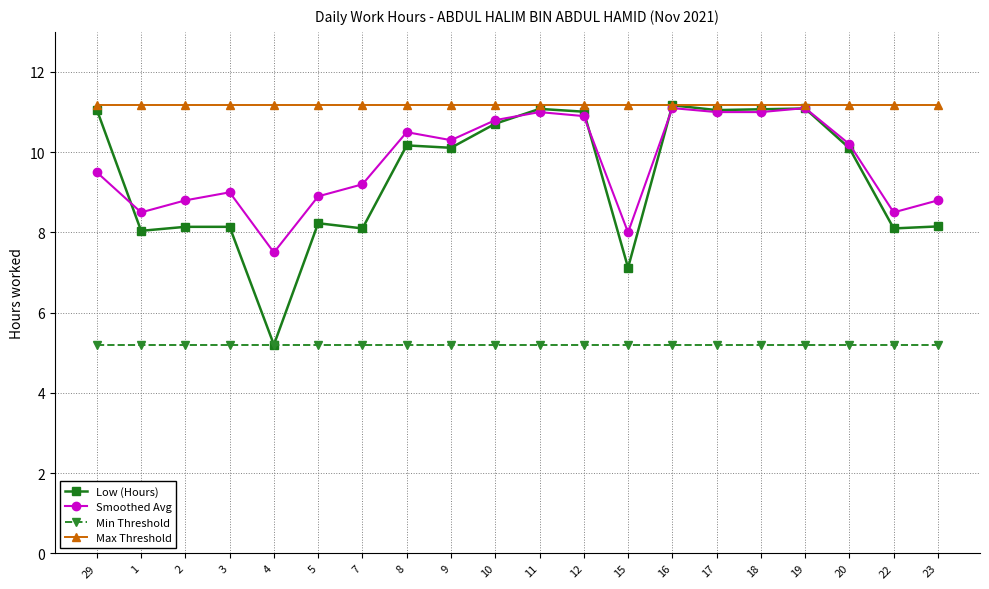

Where does the Smoothed Avg series first go above 10?

8